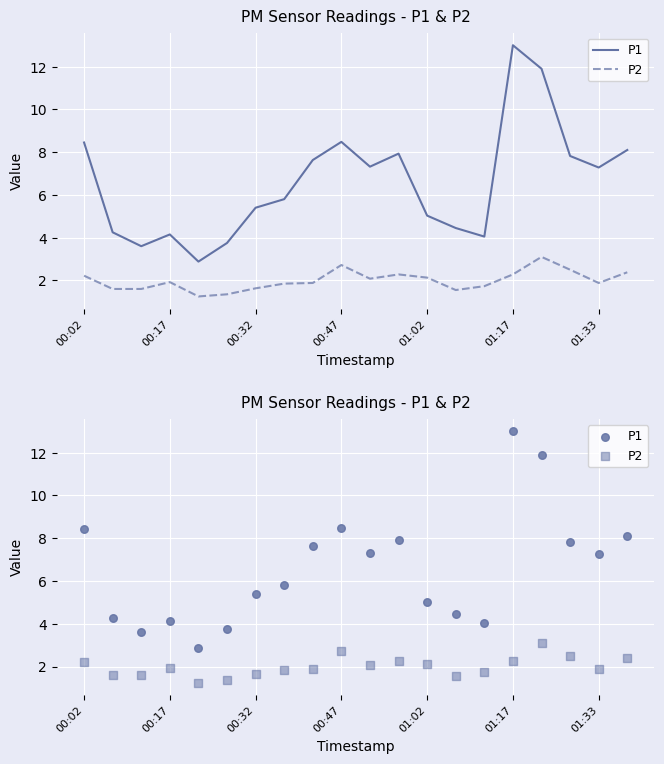

What are all the series names shown in the legend?

P1, P2